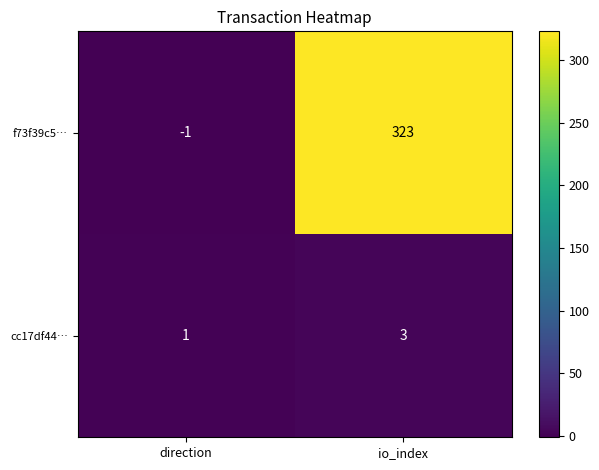

At direction, list the series in order from largest to smallest.

cc17df44…, f73f39c5…